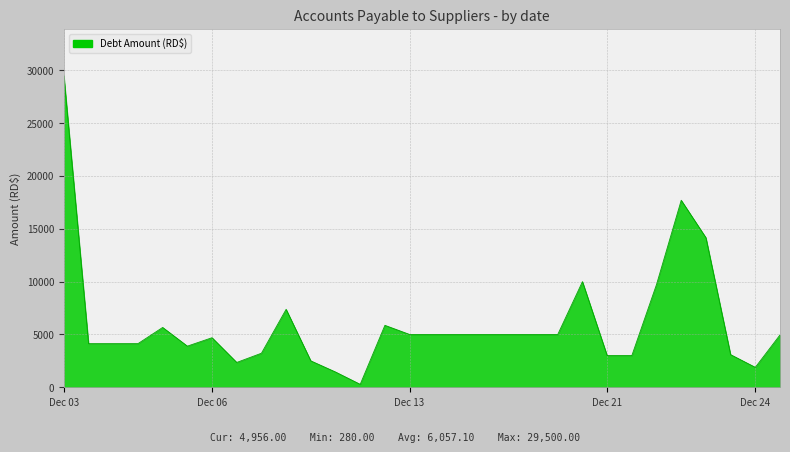

How many lines are shown in the chart?

1